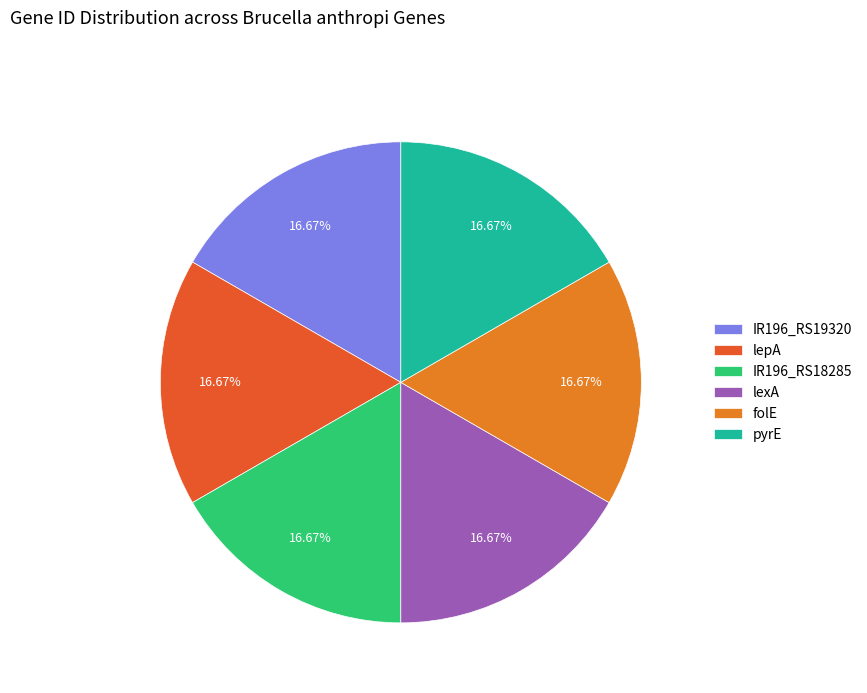

Do folE and lepA together represent more than half of the pie?

No